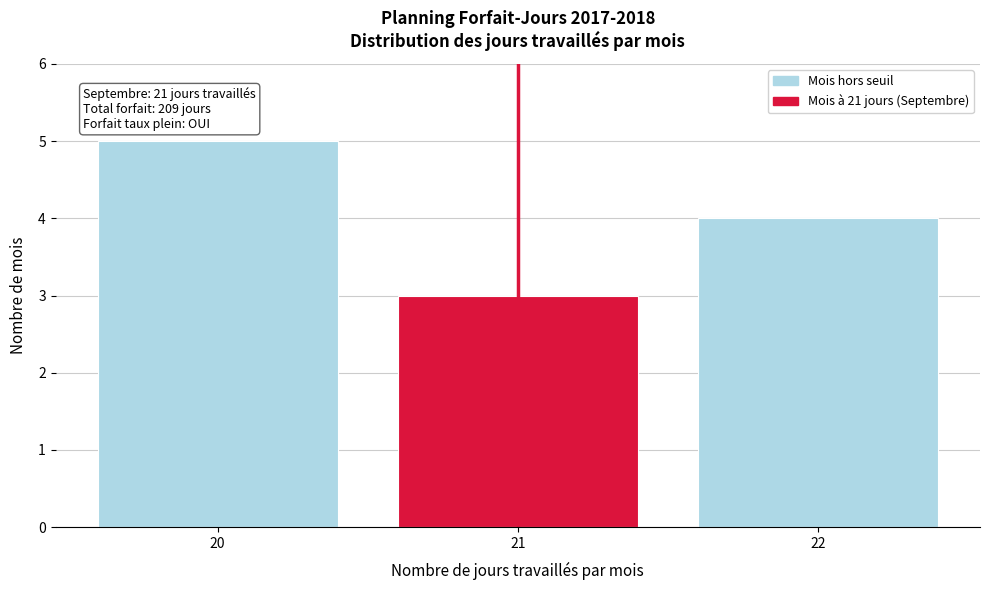

Reading left to right, list all the values displayed in this chart.

5	3	4